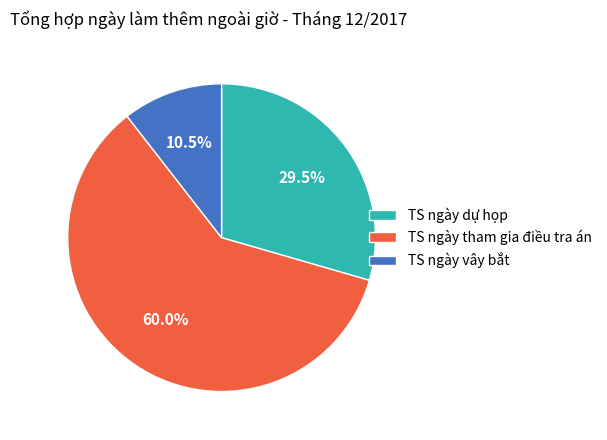

Rank the categories by value from lowest to highest.

TS ngày vây bắt, TS ngày dự họp, TS ngày tham gia điều tra án